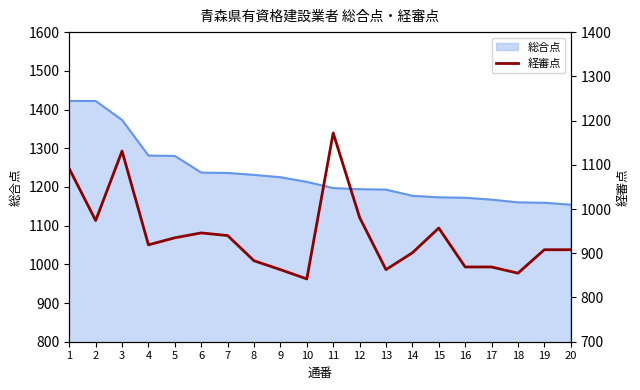

Where does the data first go above 919?

1